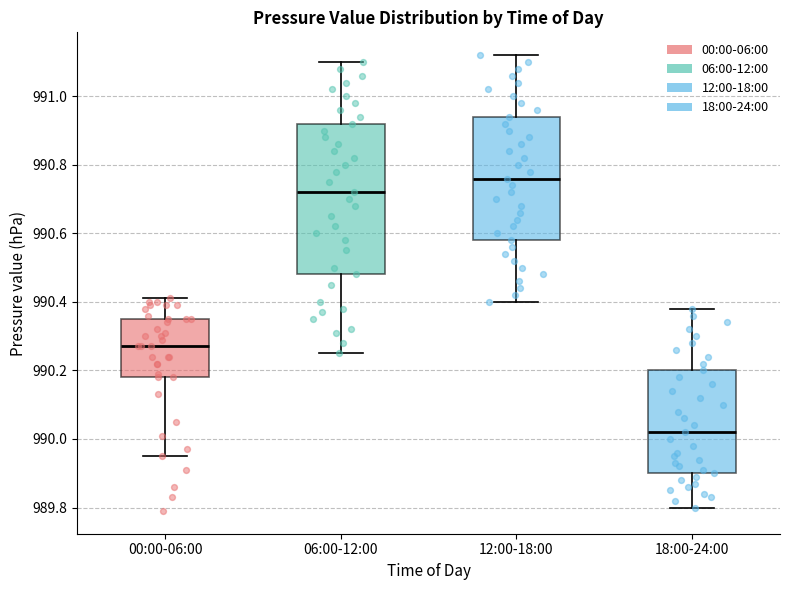

Reading left to right, read every box against the y-axis: the position of its median line, the range the box covers, and the ends of its whiskers. The values are not printed on the chart, so give them approximately, as read against the axis.

00:00-06:00: median 990.28, box 990.18 to 990.36, whiskers 989.96 to 990.42
06:00-12:00: median 990.72, box 990.48 to 990.92, whiskers 990.26 to 991.10
12:00-18:00: median 990.76, box 990.58 to 990.94, whiskers 990.40 to 991.12
18:00-24:00: median 990.02, box 989.90 to 990.20, whiskers 989.80 to 990.38